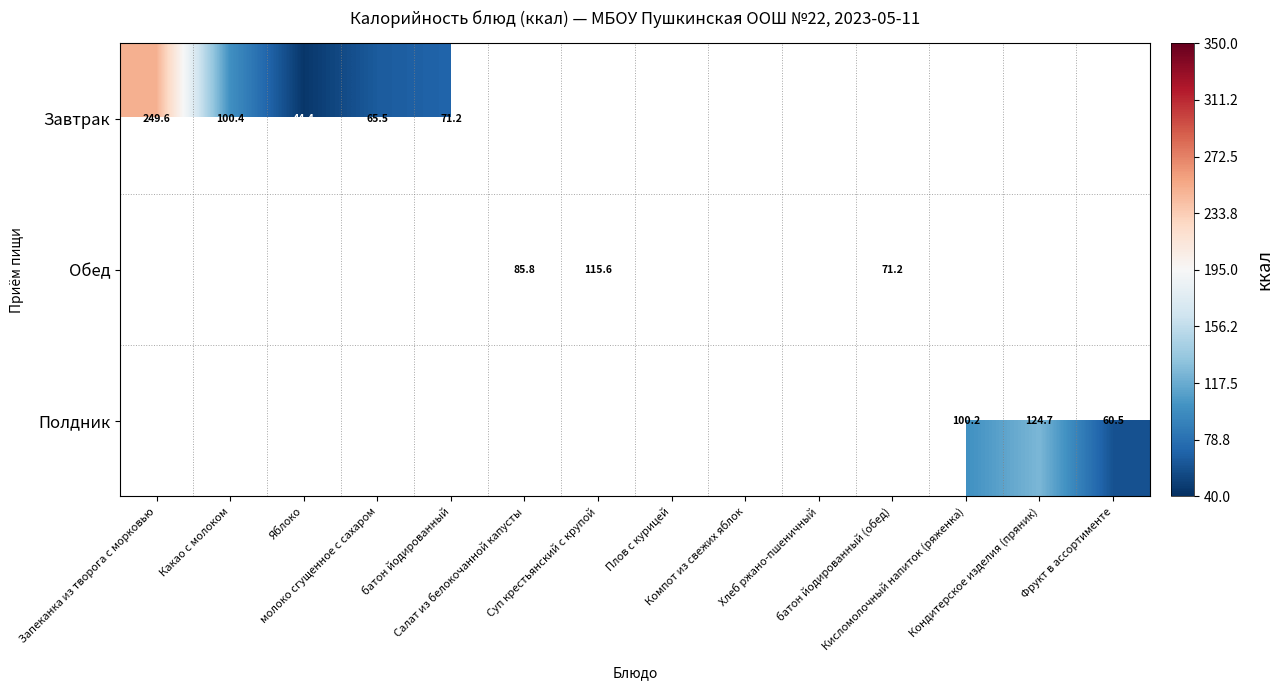

Where is Завтрак nearest to the value 147?

Какао с молоком